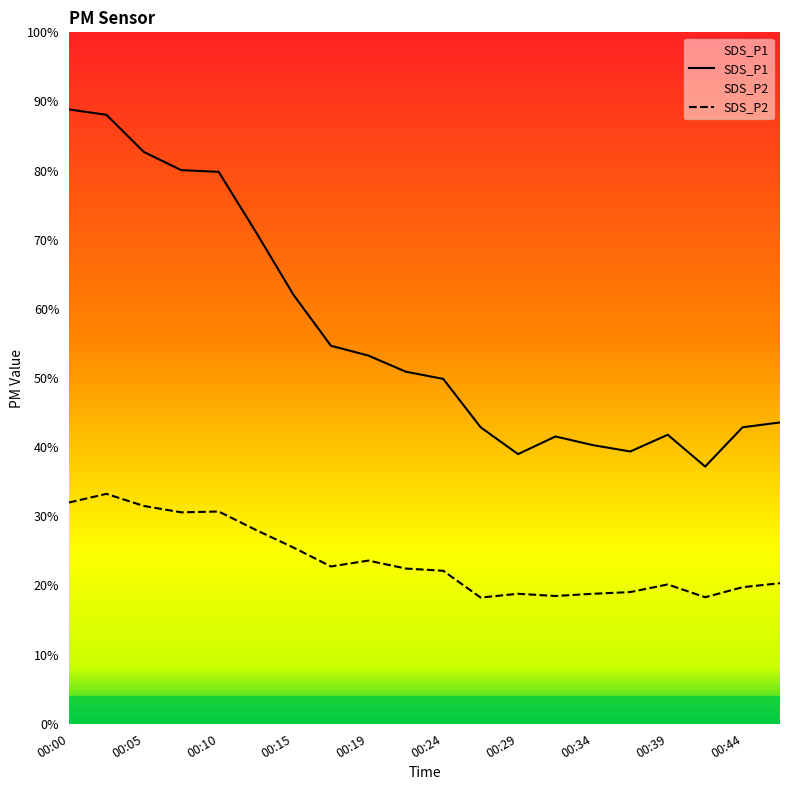

True or false: SDS_P2 and SDS_P1 intersect in this chart.

False